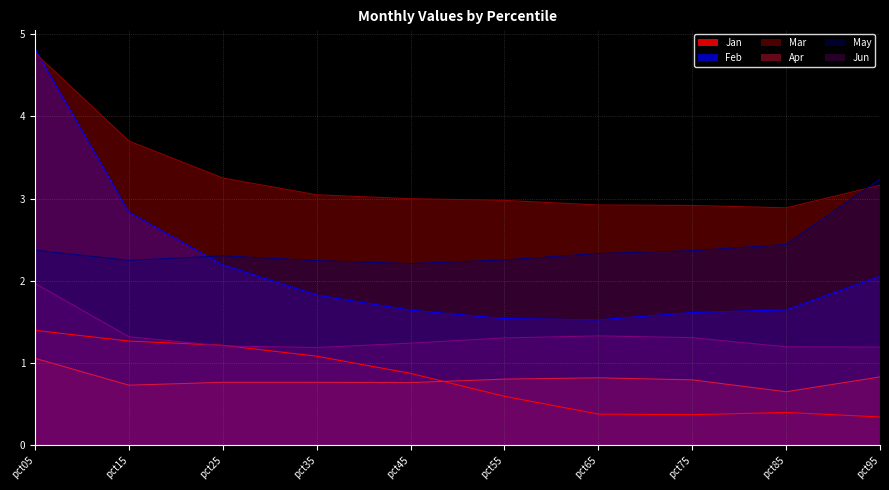

What is the total value across all series at pct55?

9.5